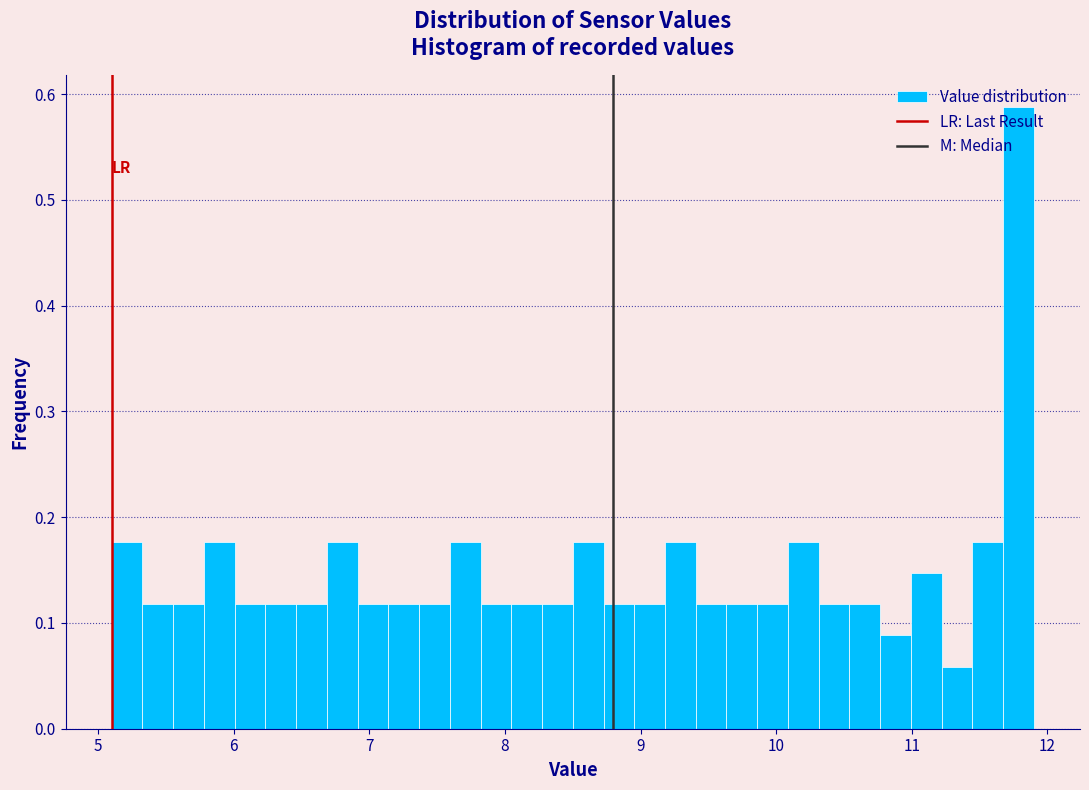

Read against the x-axis, roughly where is the centre of the tallest bar?

11.8